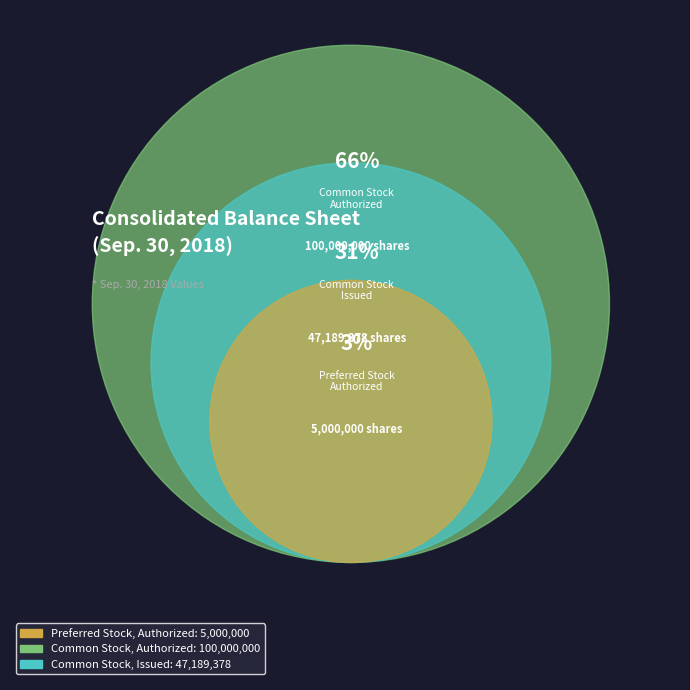

Count the number of slices in the pie.

3